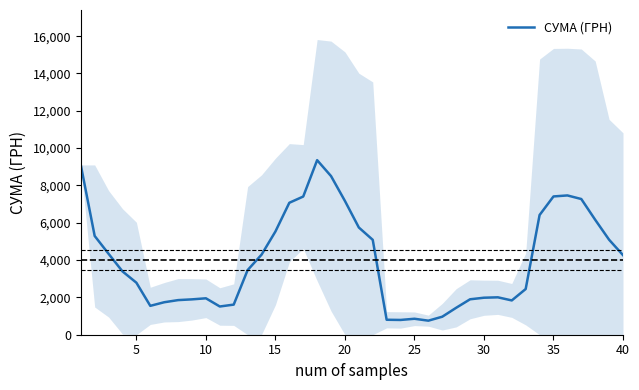

How many series are shown in this chart?

1